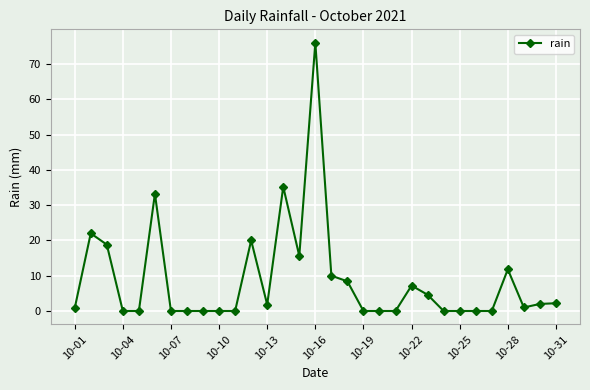

What is the value of the 18th point from the left?

8.4